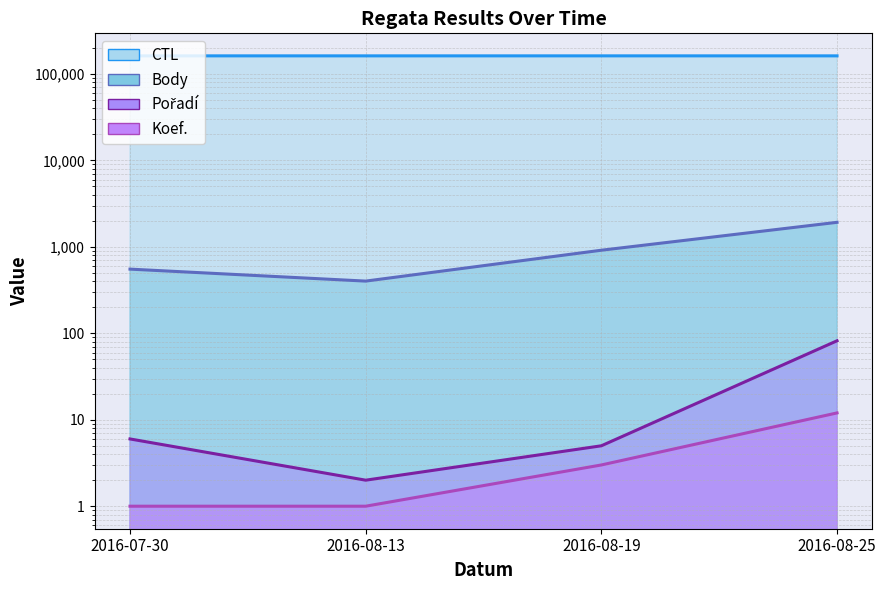

True or false: Body line and Koef. line cross at least once.

False